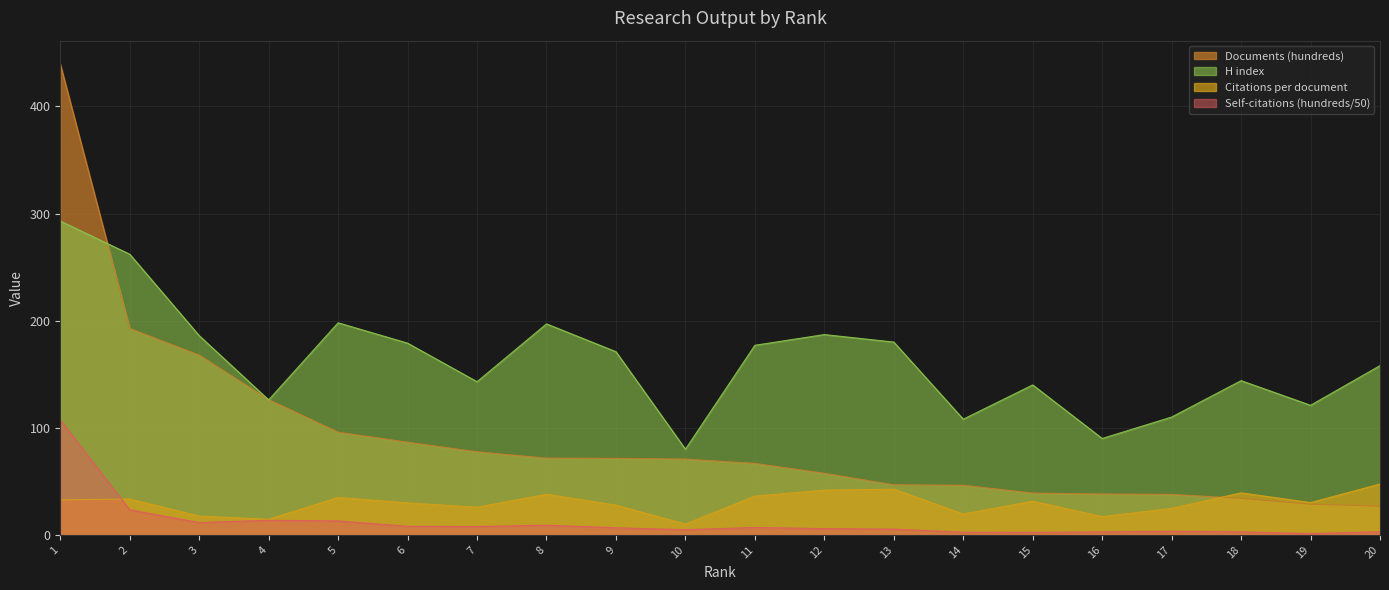

Does the chart display data point markers on the line(s)?

No